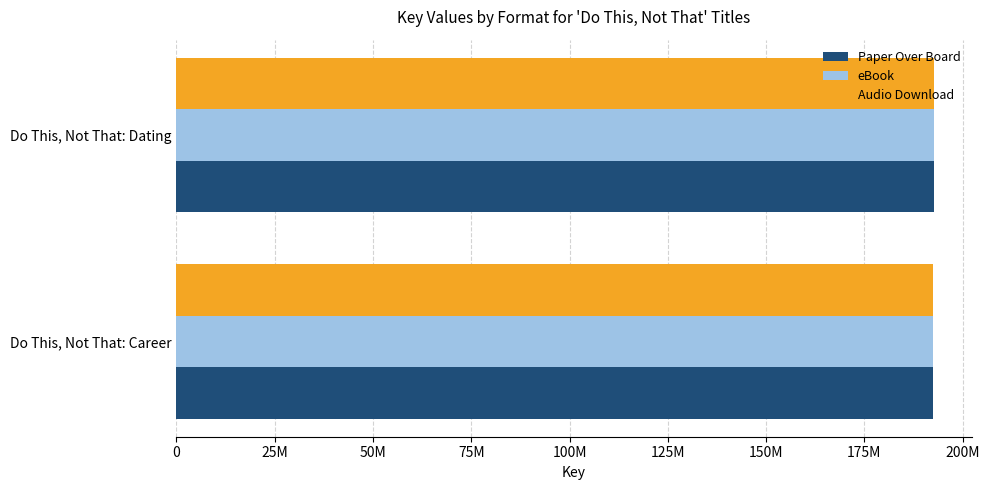

What is the value of the eBook bar at the 1st from the left?

192611032